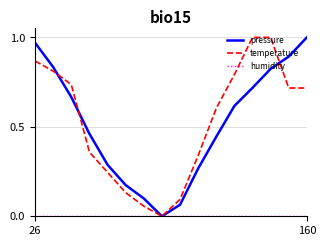

What is the difference between the second highest and minimum values in the pressure series?

1.0